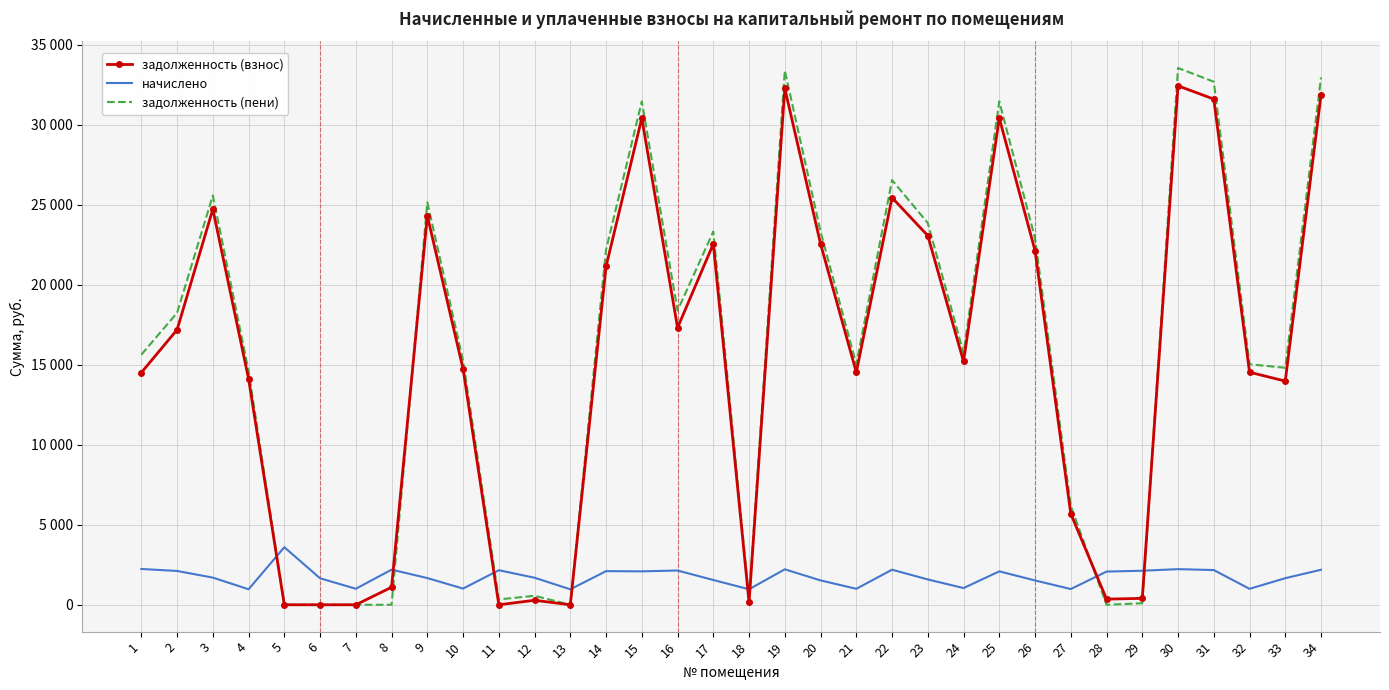

Reading right to left, transcribe all the data shown in this chart.

задолженность (взнос): 31852.0	13974.3	14529.9	31593.6	32421.1	401.4	354.4	5688.5	22130.9	30404.2	15202.2	23061.7	25436.0	14529.9	22549.3	32265.9	161.6	22544.6	17310.9	30404.2	21139.2	0.0	281.8	0.0	14736.8	24302.8	1096.7	0.0	0.0	0.0	14116.3	24716.3	17183.2	14507.0
начислено: 2188.0	1662.4	998.1	2170.3	2227.1	2127.7	2074.4	983.9	1520.3	2088.6	1044.3	1584.2	2191.6	998.1	1523.8	2216.5	969.7	1548.7	2141.9	2088.6	2102.8	966.1	1690.7	2159.6	1012.3	1669.4	2195.2	1001.6	1655.2	3596.9	969.7	1697.9	2113.4	2237.8
задолженность (пени): 32946.1	14805.4	15029.0	32678.7	33534.6	96.5	0.0	6180.4	22891.1	31448.5	15724.4	23853.8	26531.8	15029.0	23311.2	33374.1	321.6	23318.9	18381.8	31448.5	22190.6	0.0	563.6	336.1	15243.0	25137.5	0.0	0.0	0.0	0.0	14601.1	25565.3	18239.9	15625.9